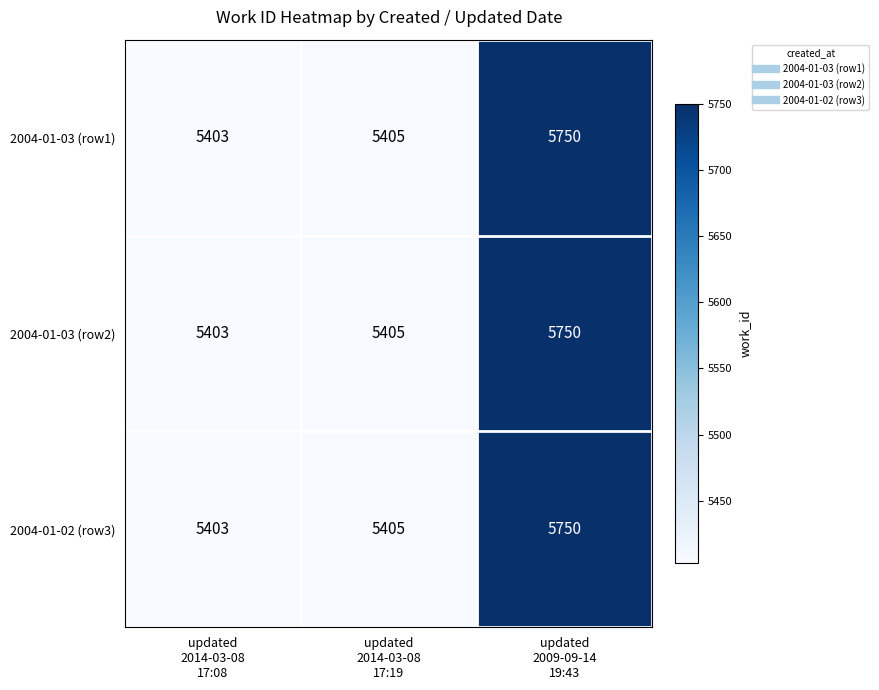

Reading left to right, transcribe all the data shown in this chart.

2004-01-03 (row1): 5403	5405	5750
2004-01-03 (row2): 5403	5405	5750
2004-01-02 (row3): 5403	5405	5750